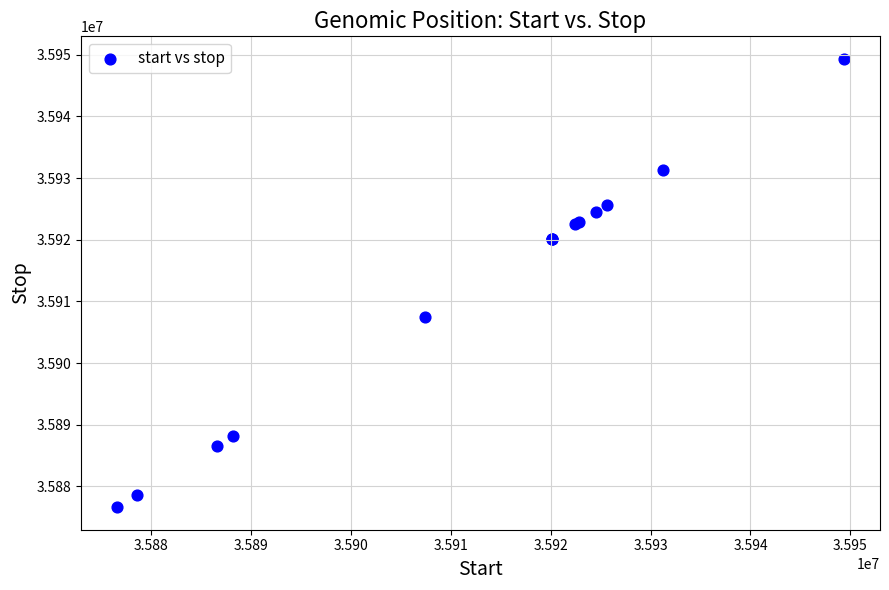

What Y value in the scatter plot is closest to 35912972?

35907430